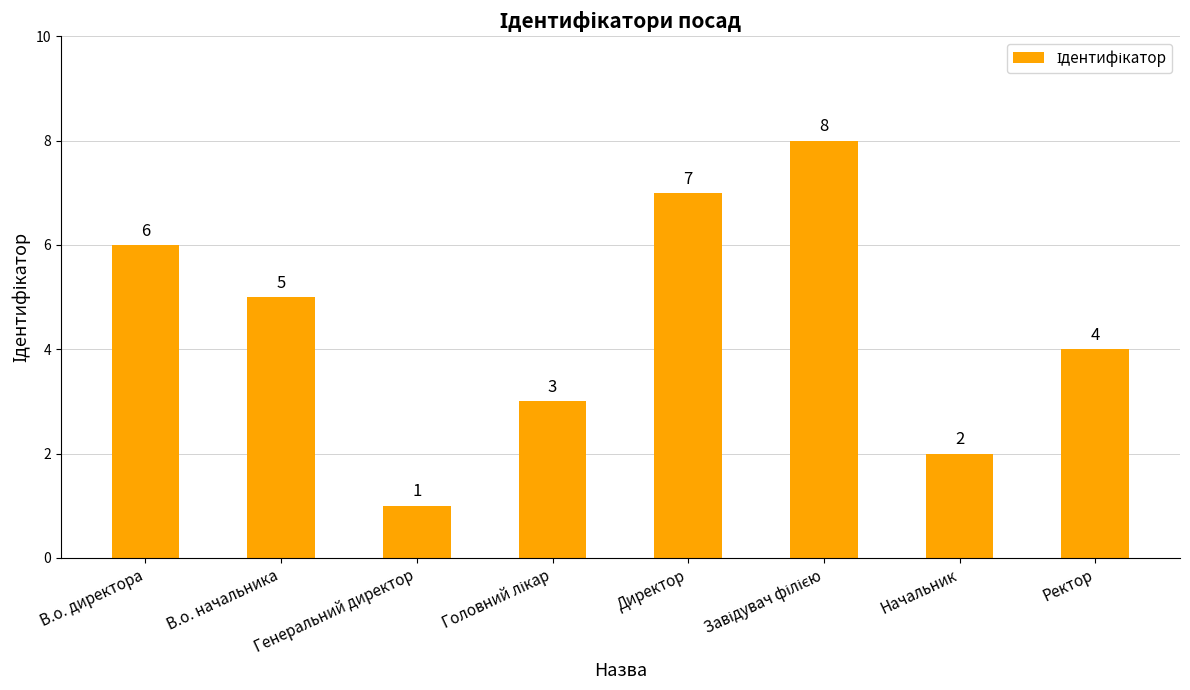

What is the difference between the maximum and minimum values?

7